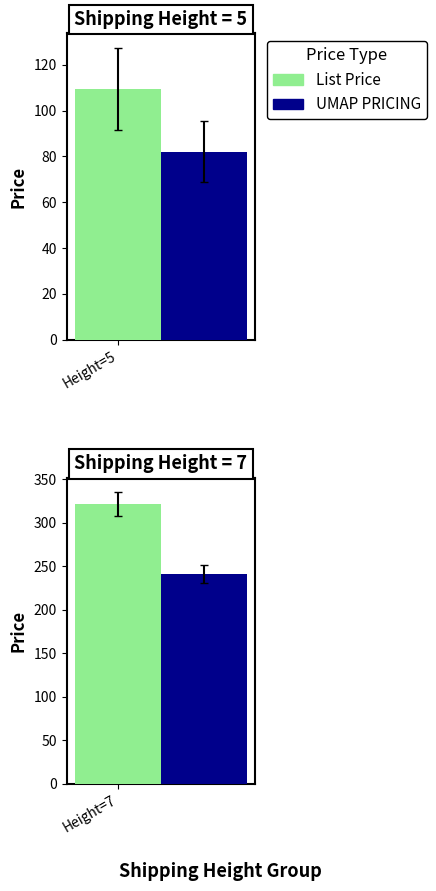

Which series has the largest range (max minus min)?

List Price